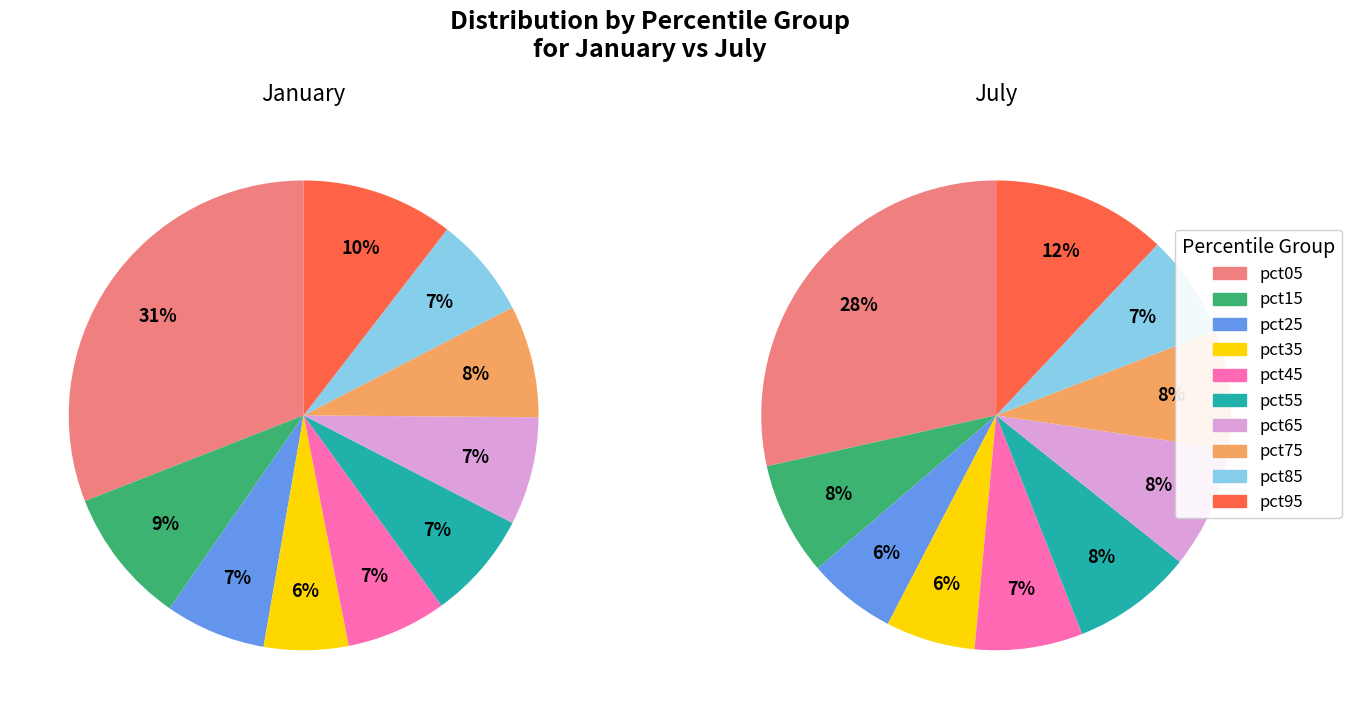

To the nearest percent, what is the difference between the pct45 and pct05 slice percentages?

24%